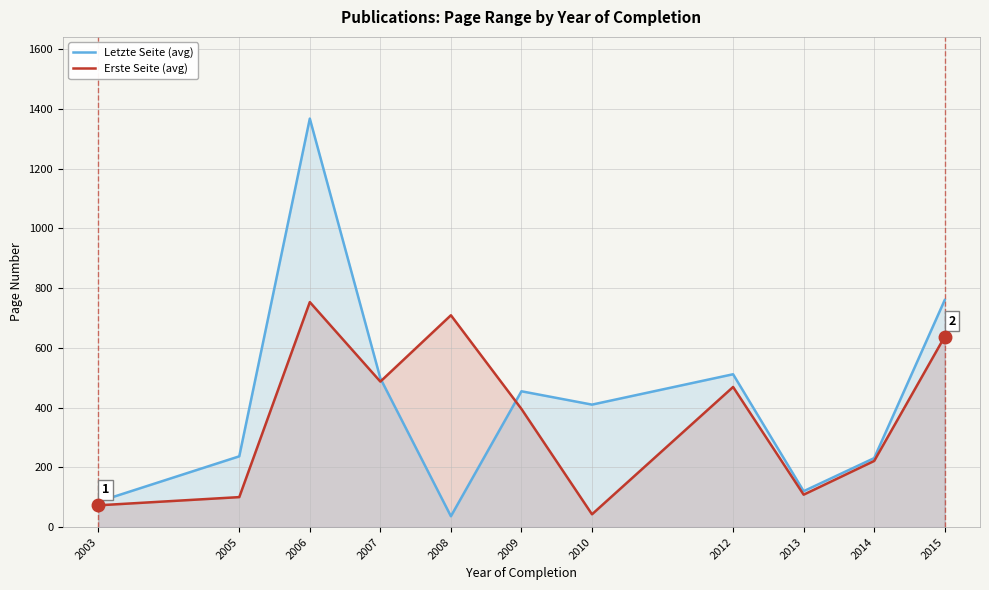

Does the chart have visible grid lines?

Yes